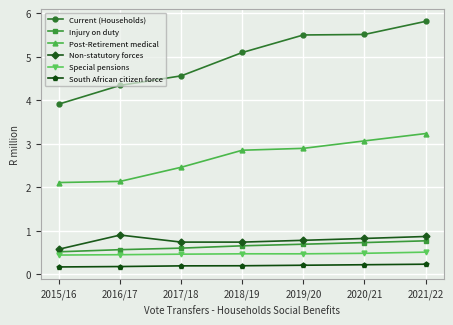

Which series has the largest total across all categories?

Current (Households)